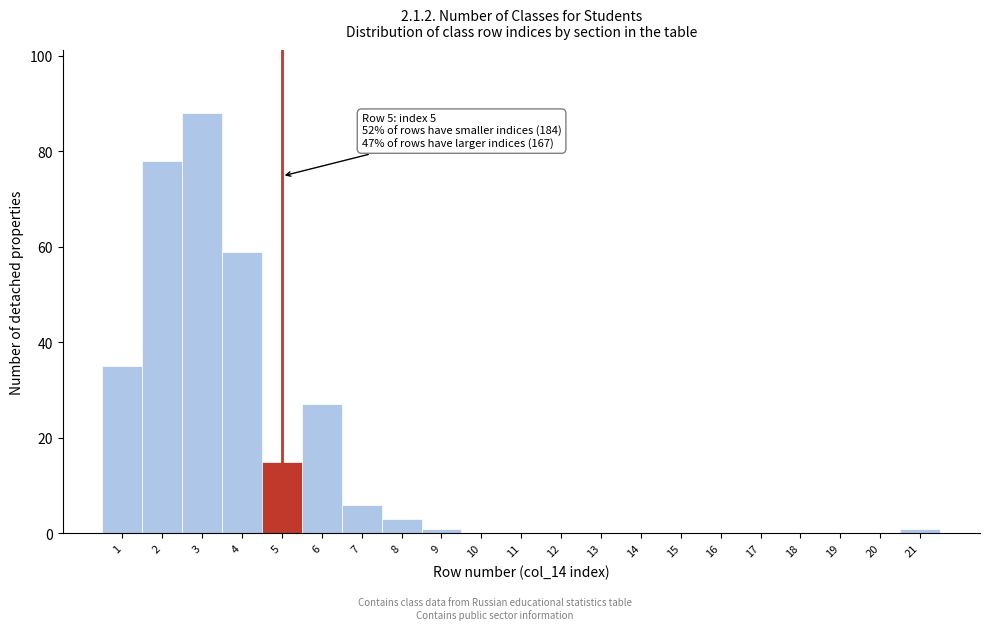

Reading left to right, extract all data points from this chart.

1=35	2=78	3=88	4=59	5=15	6=27	7=6	8=3	9=1	10=0	11=0	12=0	13=0	14=0	15=0	16=0	17=0	18=0	19=0	20=0	21=1